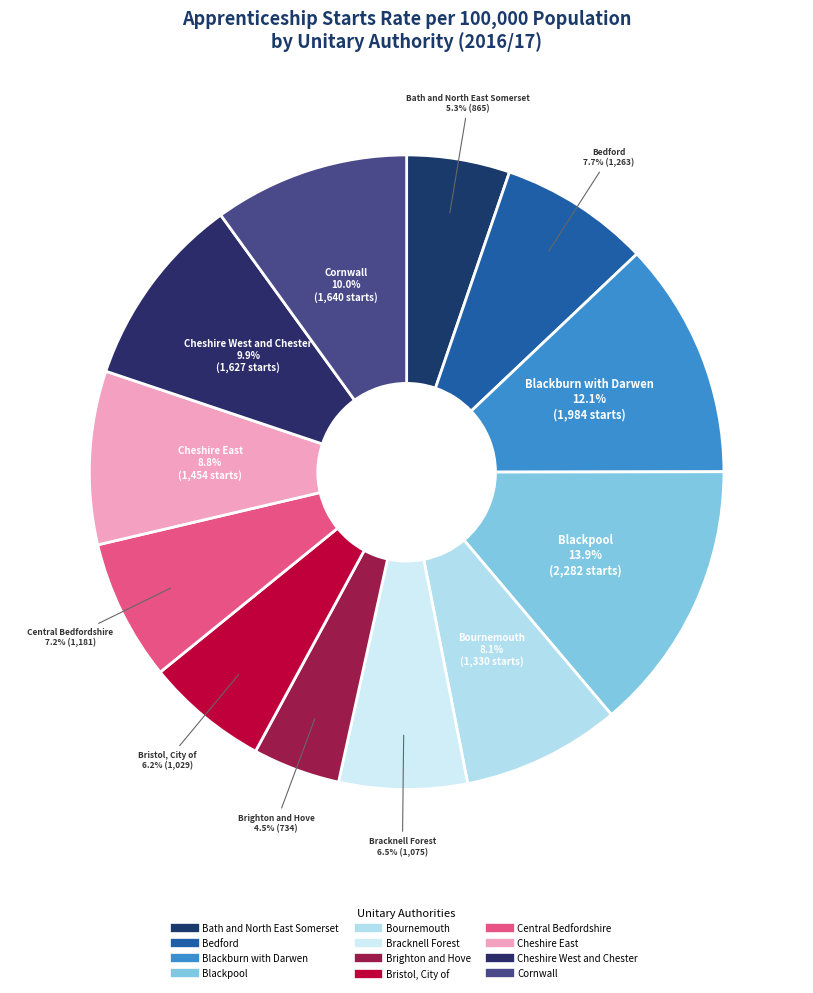

The Cheshire West and Chester slice represents 10% of the pie. True or false?

True